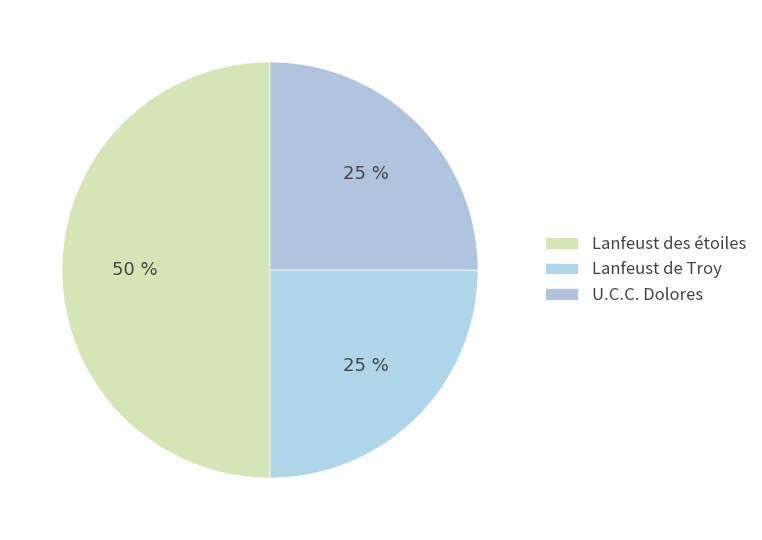

To the nearest percent, what is the combined percentage of Lanfeust de Troy and Lanfeust des étoiles?

75%